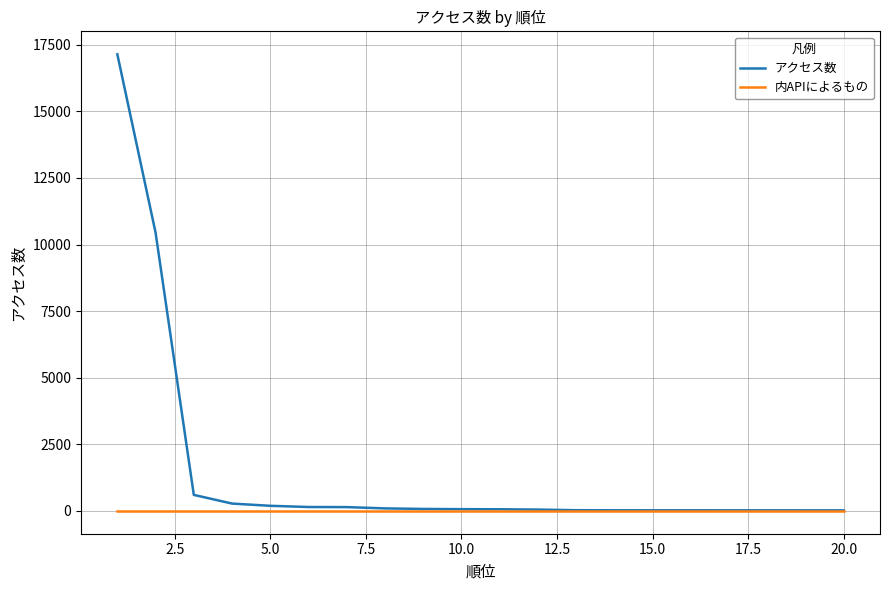

Which series has the largest range (max minus min)?

アクセス数